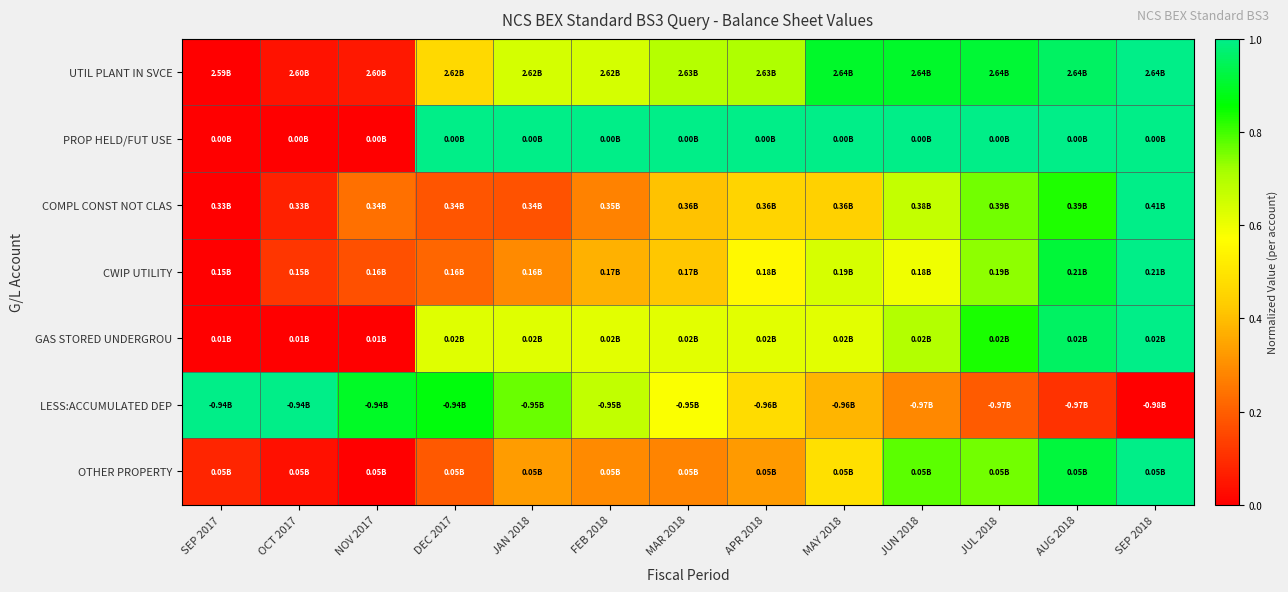

Between DEC 2017 and FEB 2018, which series saw the biggest shift?

LESS:ACCUMULATED DEP